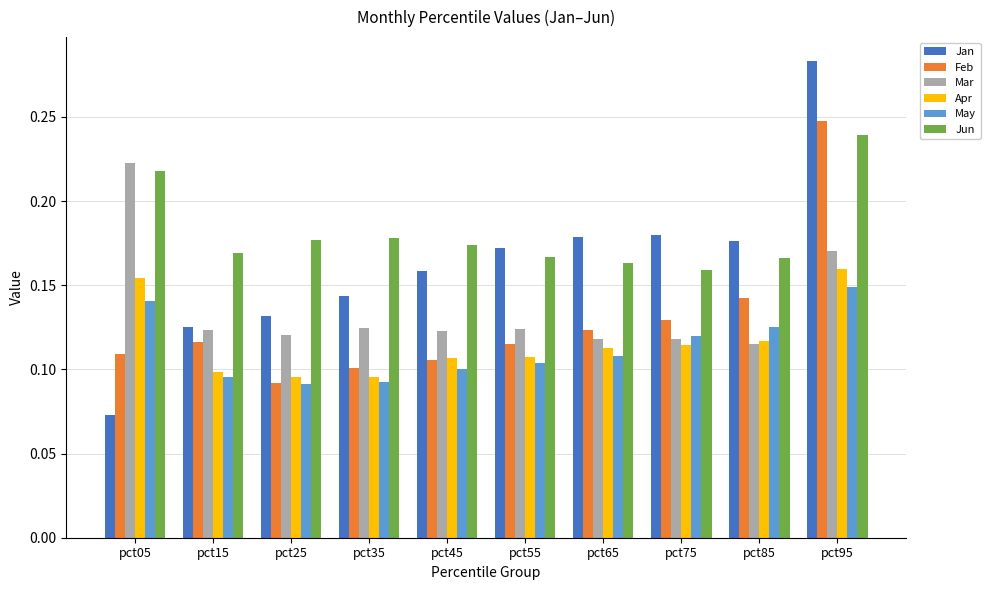

True or false: Feb has a value of 0.1 at pct85.

True